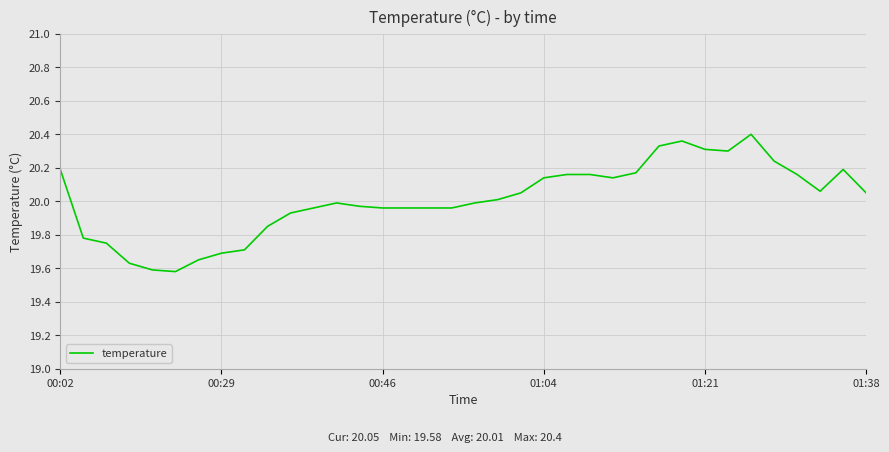

What is the difference between the maximum and minimum values?

0.8